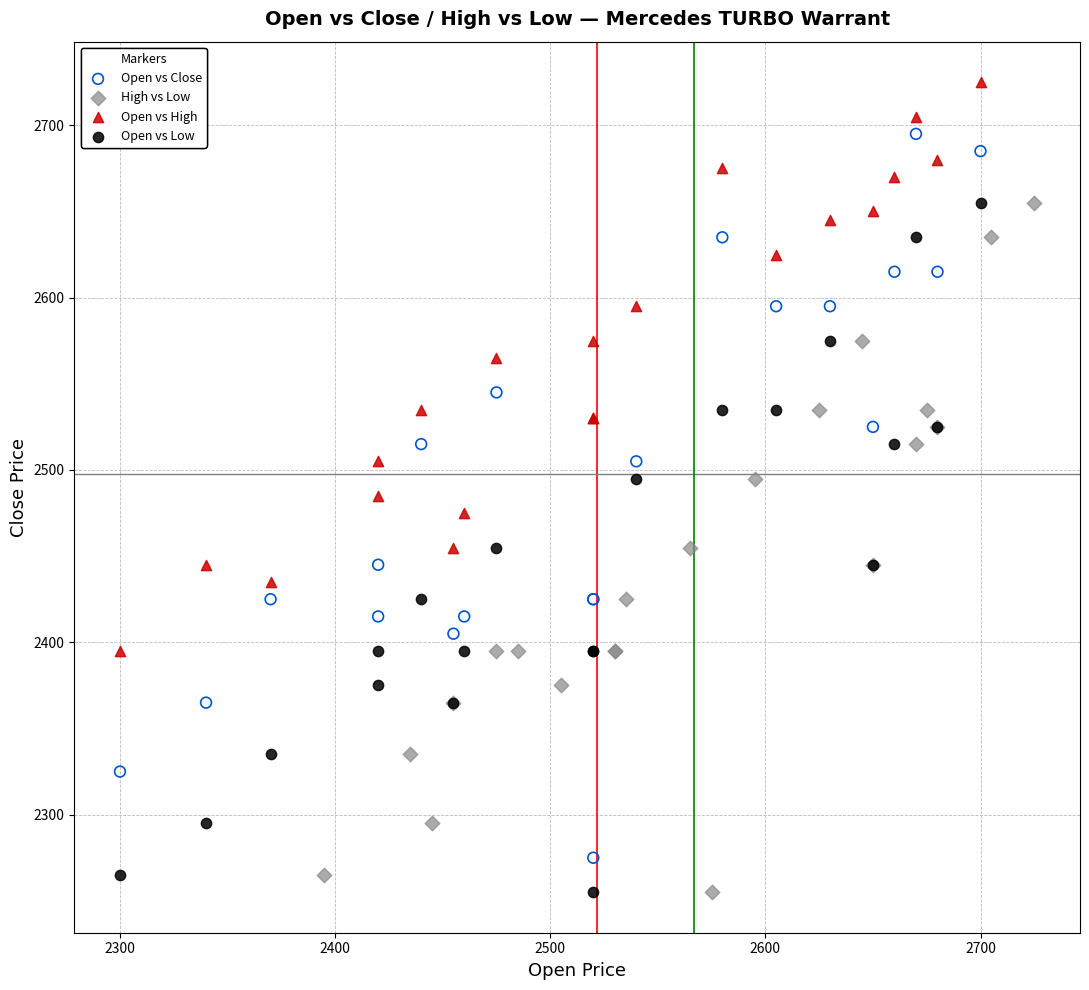

Which series has the widest spread of Y values?

Open vs Close